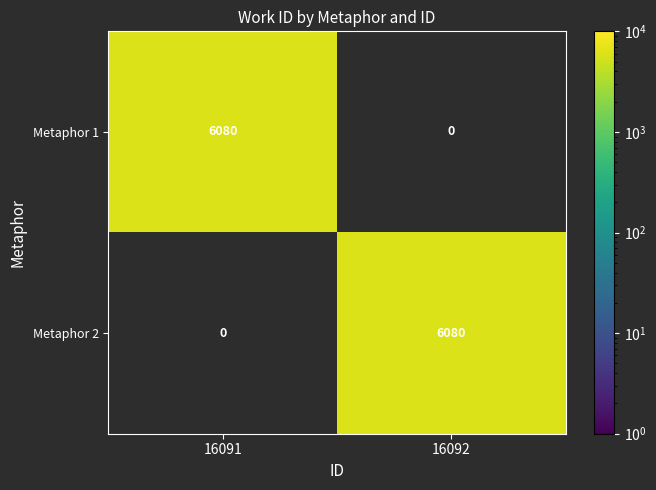

Which category has the highest value in the Metaphor 2 series?

16092